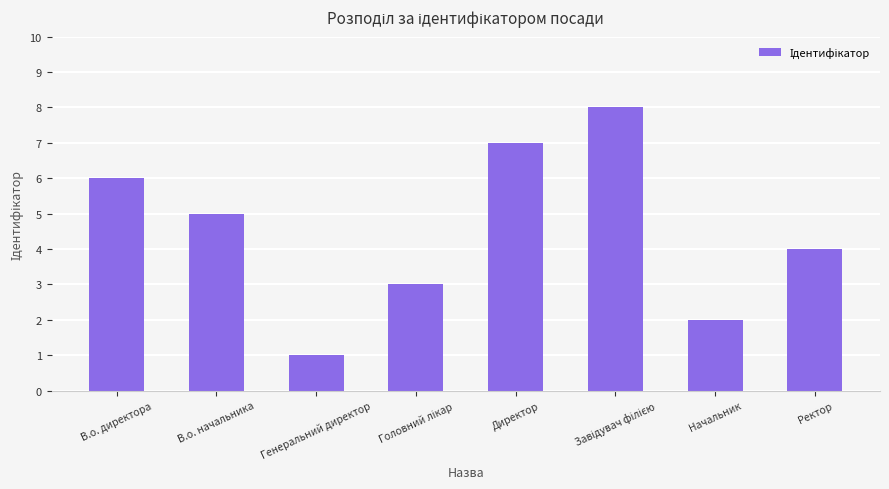

Reading right to left, extract all data points from this chart.

4	2	8	7	3	1	5	6